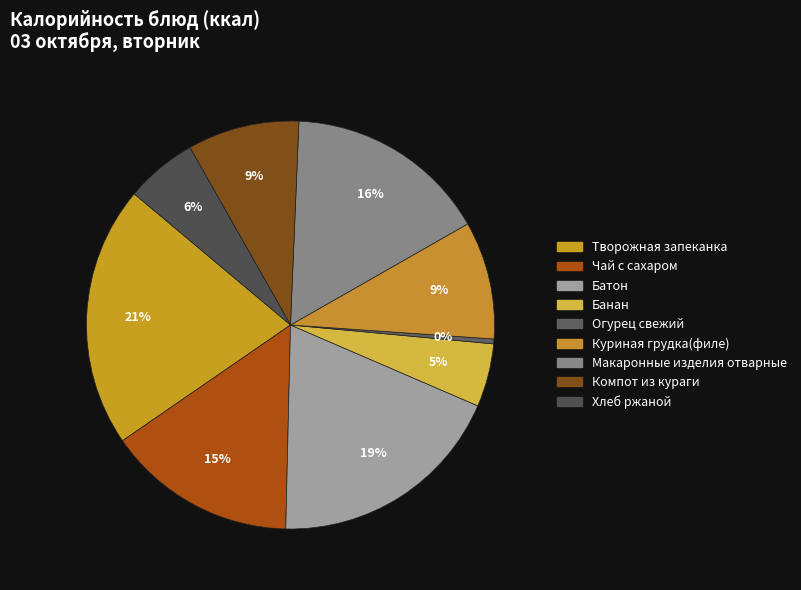

Is there any slice that represents more than half of the pie?

No